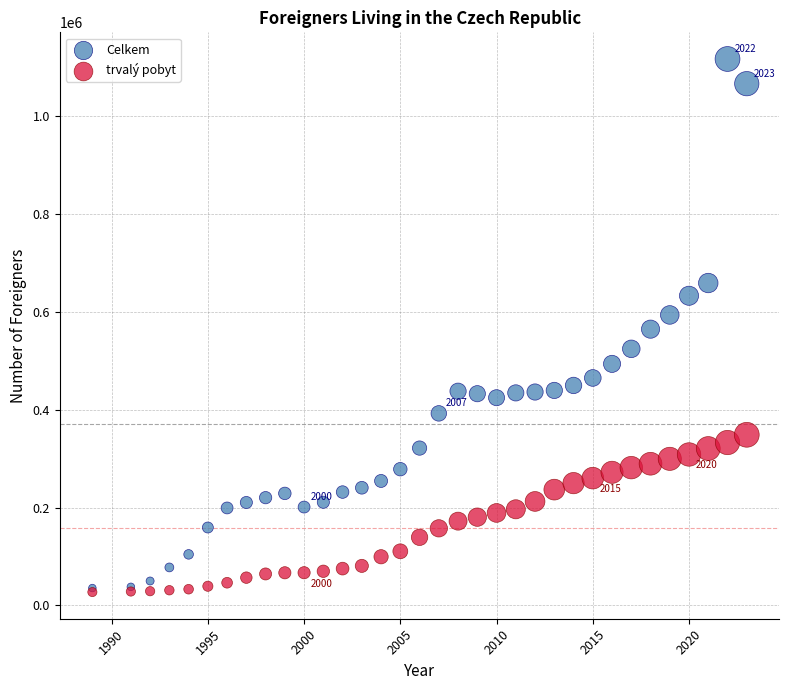

Which series has the widest spread of Y values?

Celkem